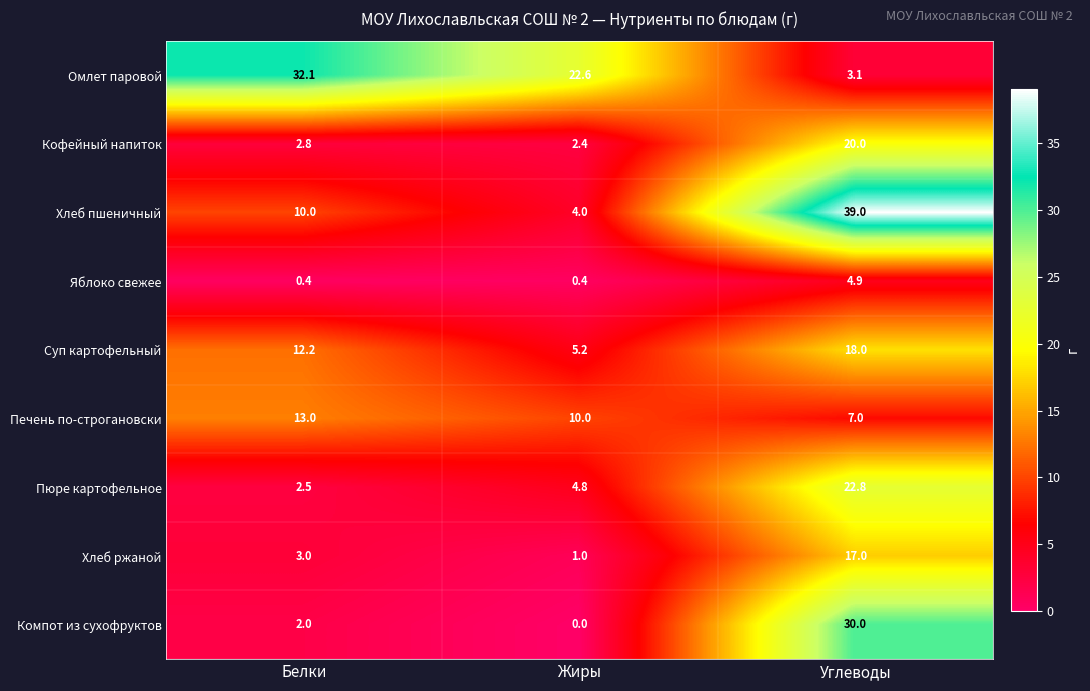

Which label corresponds to the smallest value in the chart?

Жиры